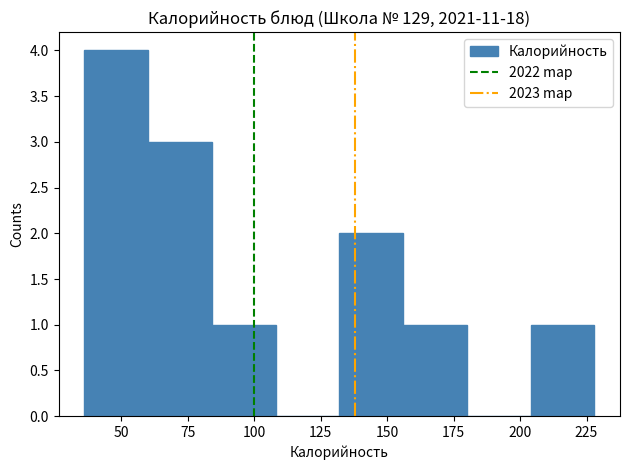

What is the height of the bar covering 204 to 228 on the x-axis? Neither the bar edges nor the heights are printed on the chart, so give them approximately, as read against the axes.

1